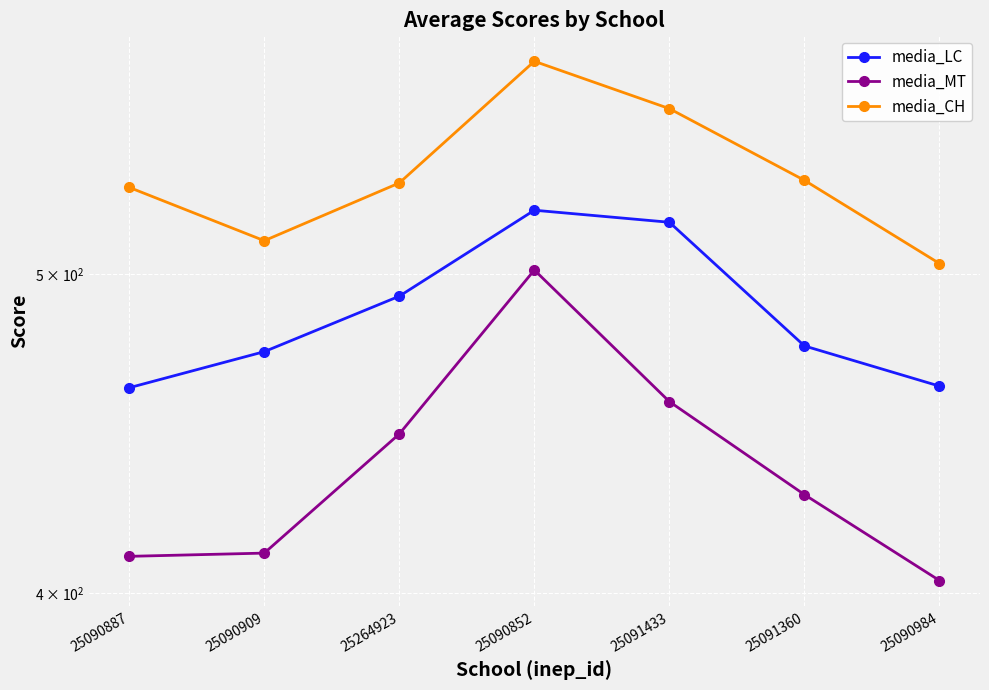

What is the average value of the media_MT series?

437.2